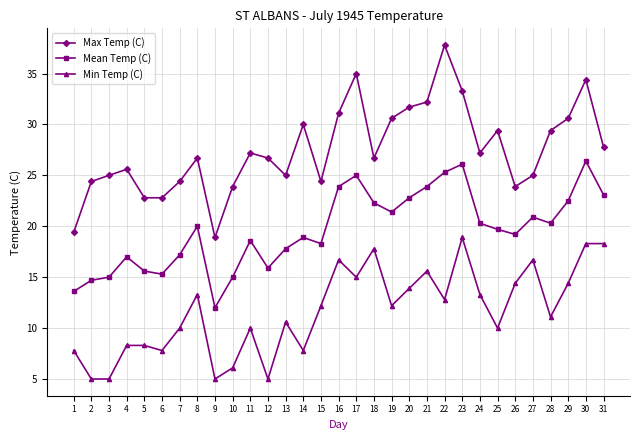

At which category does the chart reach its peak across all series?

22